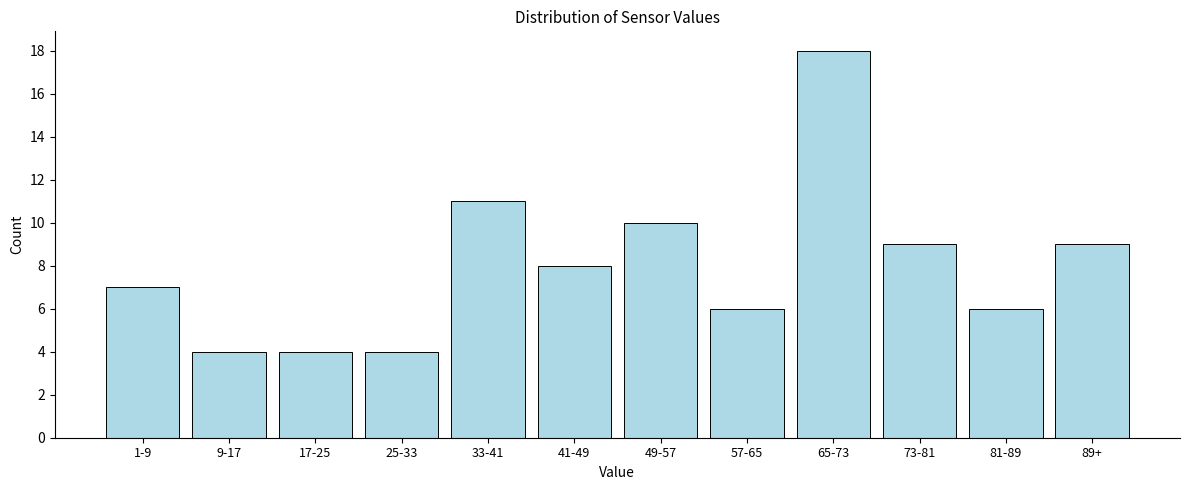

Reading left to right, what are all the values shown in this chart?

1-9=7	9-17=4	17-25=4	25-33=4	33-41=11	41-49=8	49-57=10	57-65=6	65-73=18	73-81=9	81-89=6	89+=9